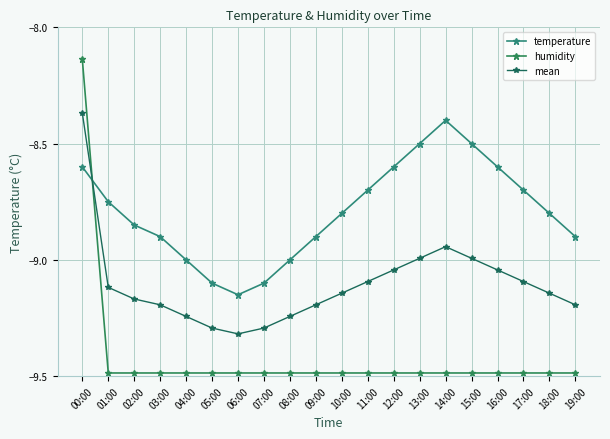

True or false: humidity and mean cross at least once.

True